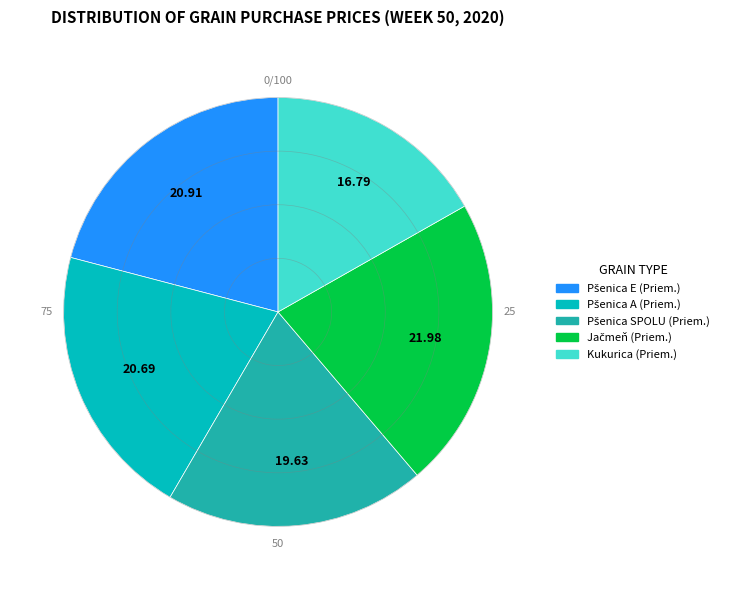

What is the smallest slice in the pie chart?

Kukurica (Priem.)